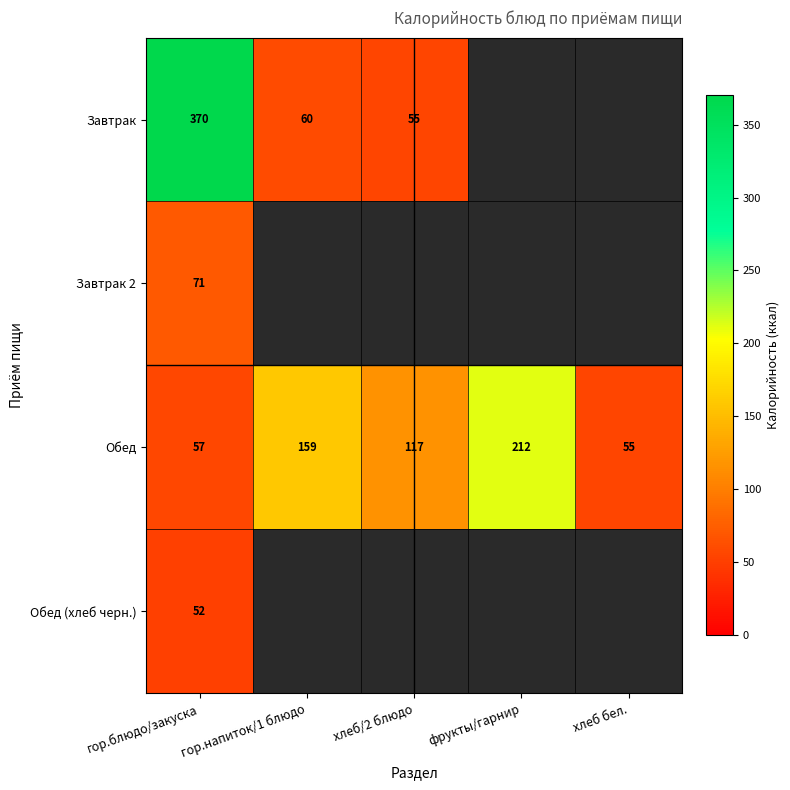

What is the difference between the Завтрак values at гор.блюдо/закуска and гор.напиток/1 блюдо?

310